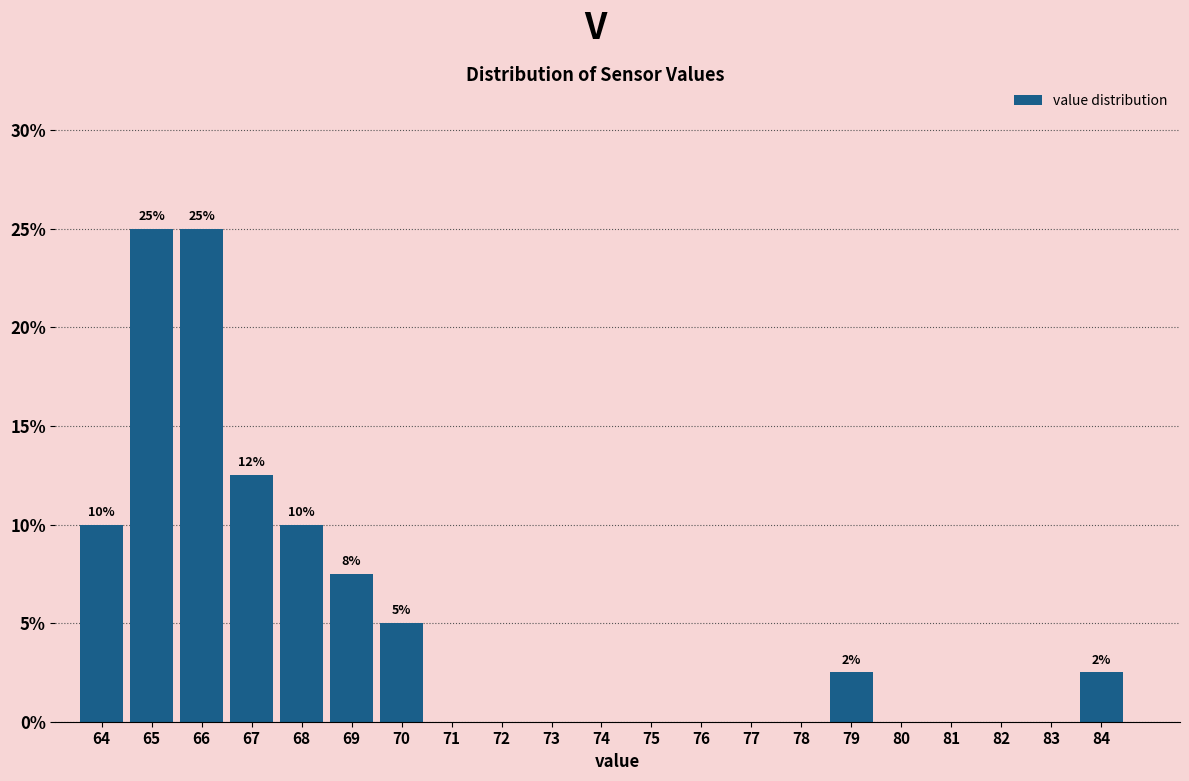

Reading left to right, extract all data points from this chart.

64=10.0	65=25.0	66=25.0	67=12.5	68=10.0	69=7.5	70=5.0	71=0.0	72=0.0	73=0.0	74=0.0	75=0.0	76=0.0	77=0.0	78=0.0	79=2.5	80=0.0	81=0.0	82=0.0	83=0.0	84=2.5